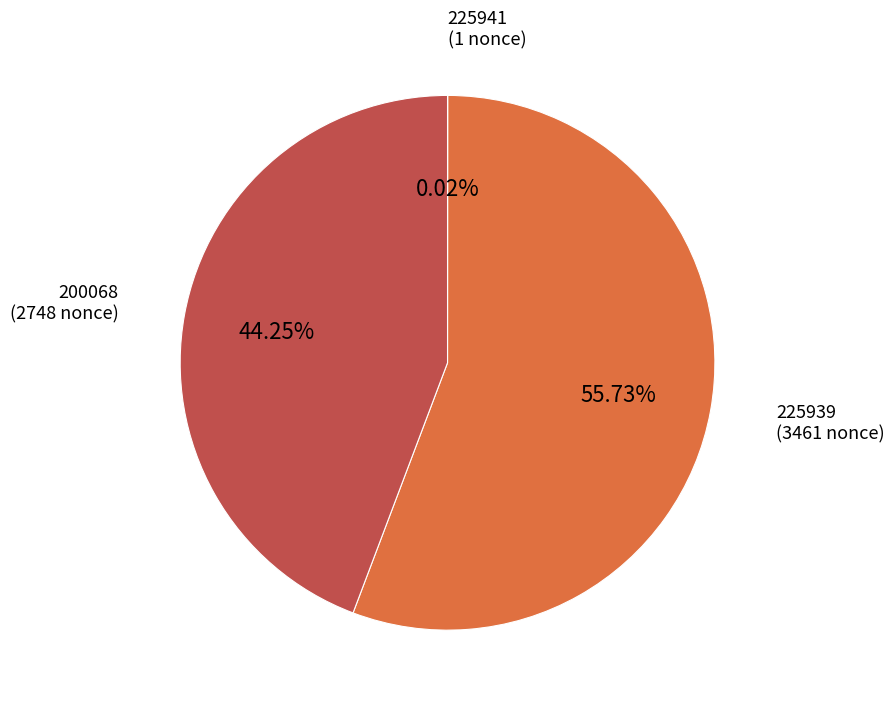

Is there any slice that represents more than half of the pie?

Yes